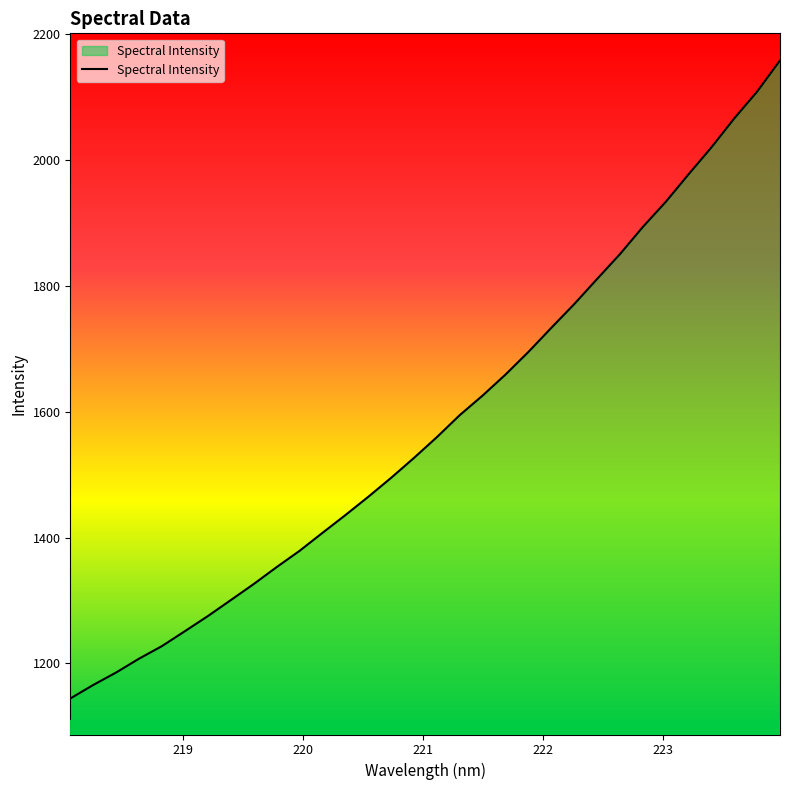

What is the difference between the maximum and minimum values?

1014.2